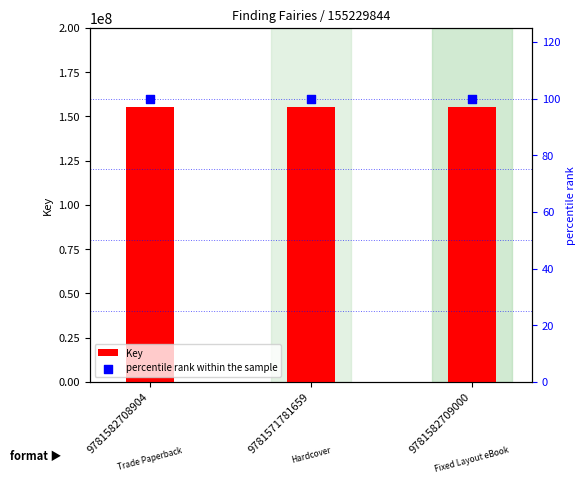

Which series reaches the maximum Y coordinate?

Key